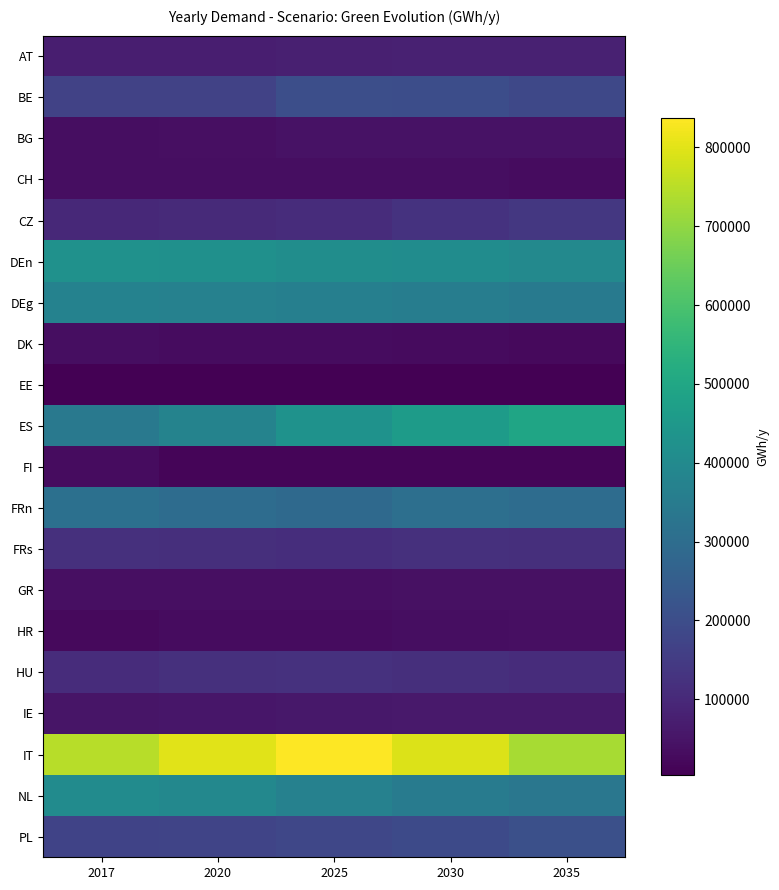

Count the number of categories in the chart.

5